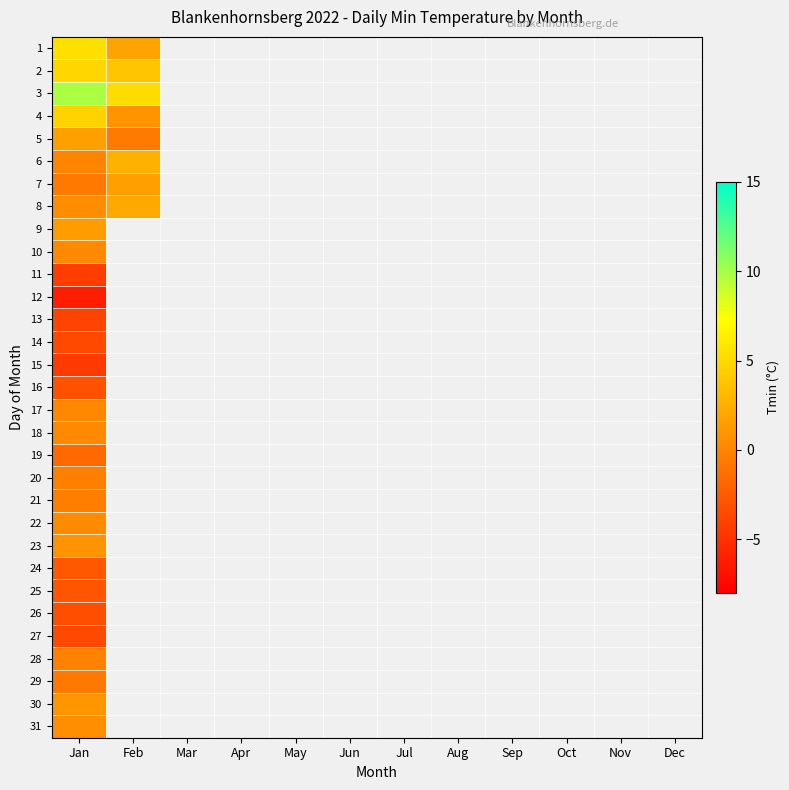

Count the number of categories in the chart.

12